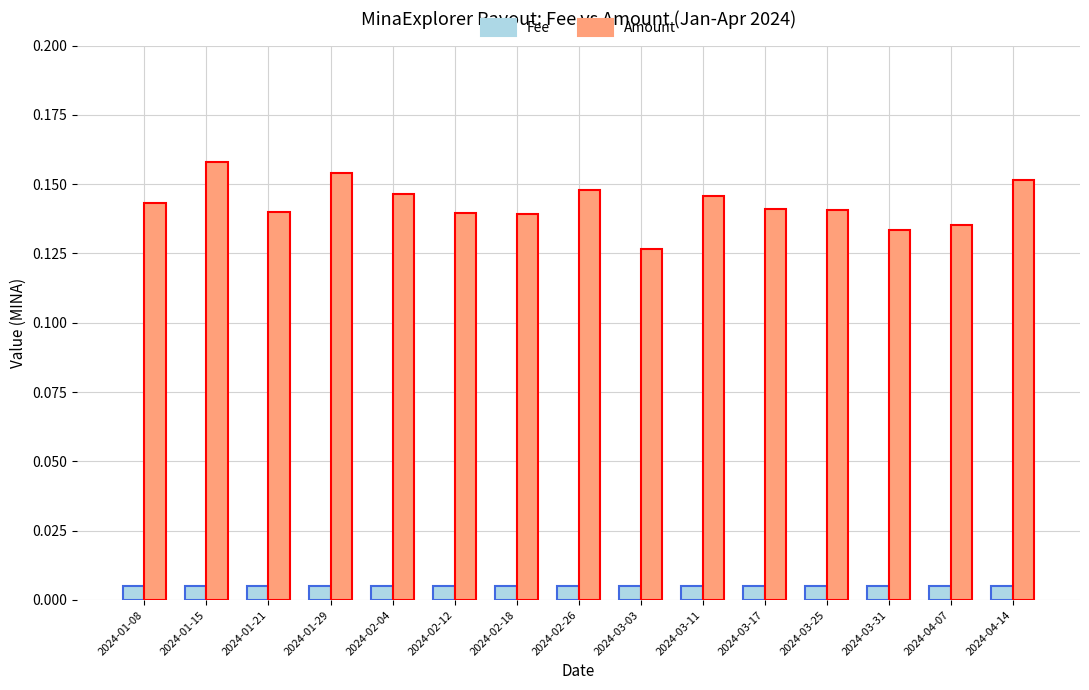

Rank the series by their average value, from highest to lowest.

Amount, Fee